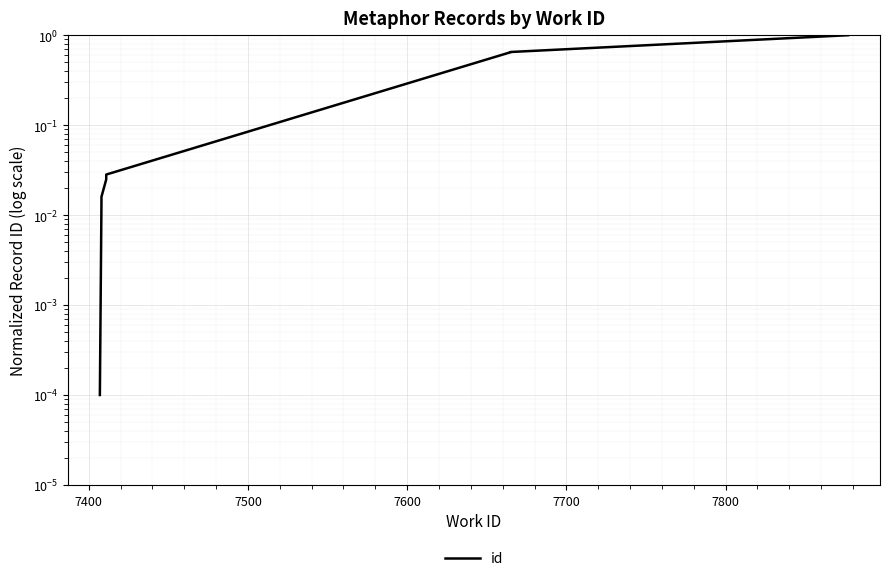

What is the greatest value displayed?

1.0